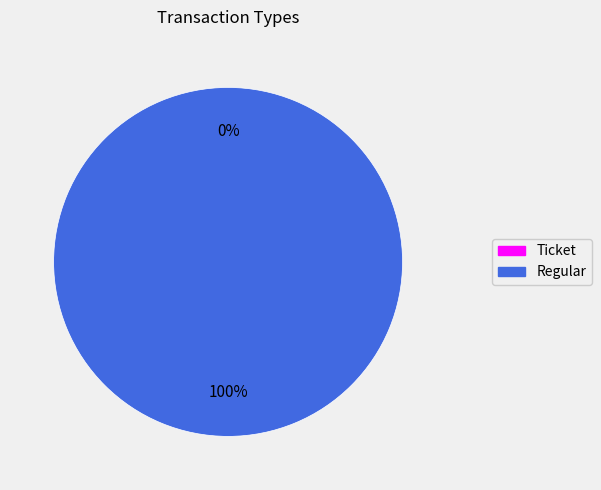

Is Regular the majority of the pie?

Yes